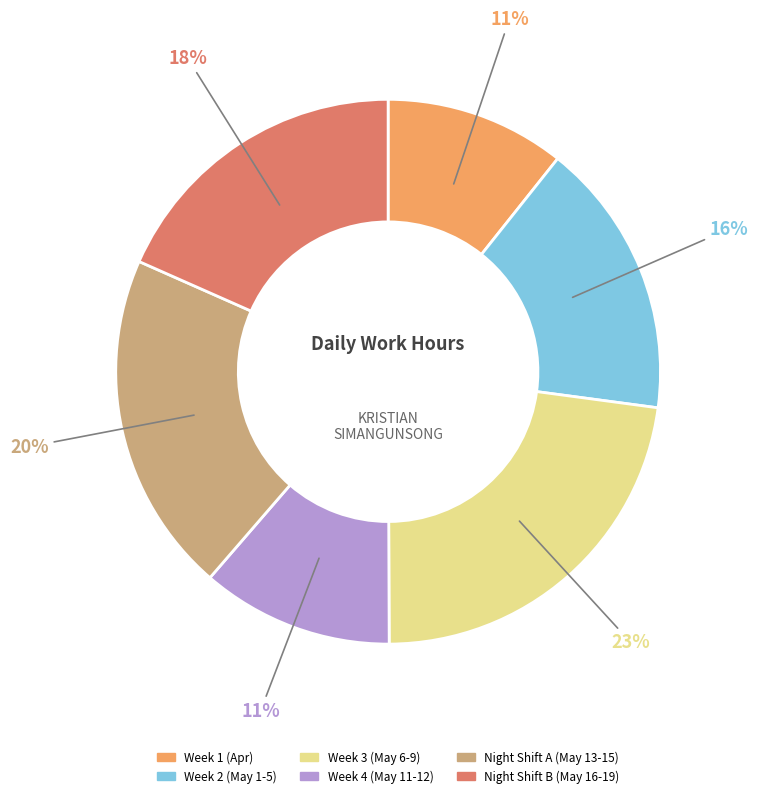

How many slices are in this pie chart?

6